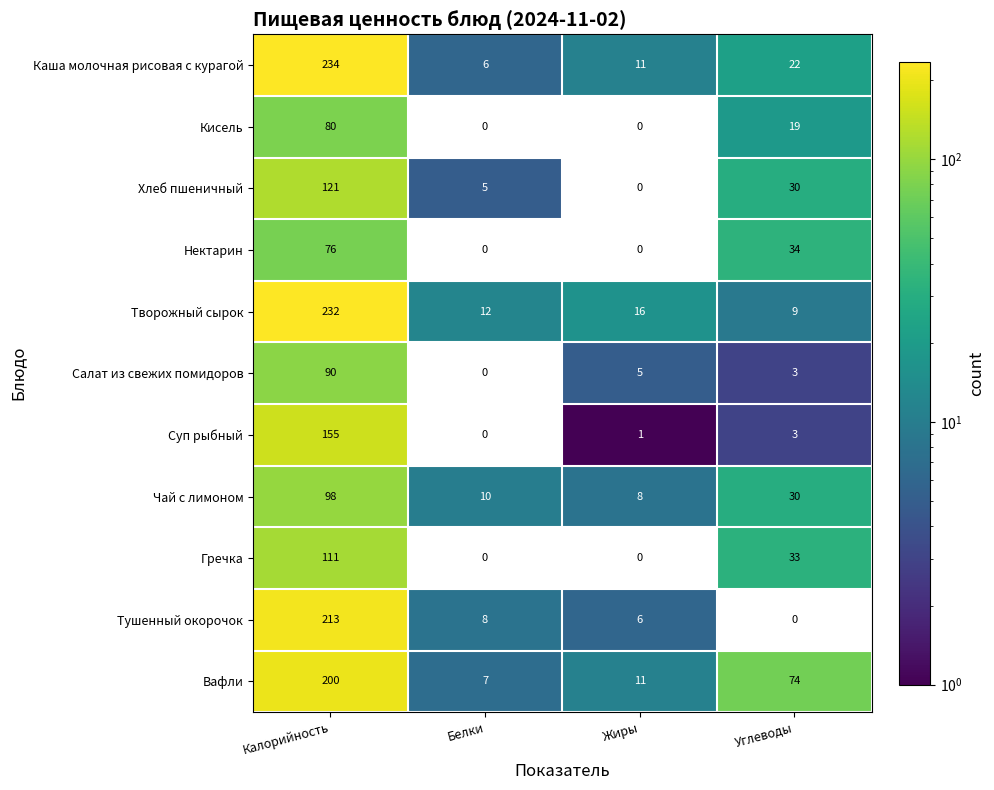

What is the sum of the Хлеб пшеничный values at Калорийность and Белки?

126